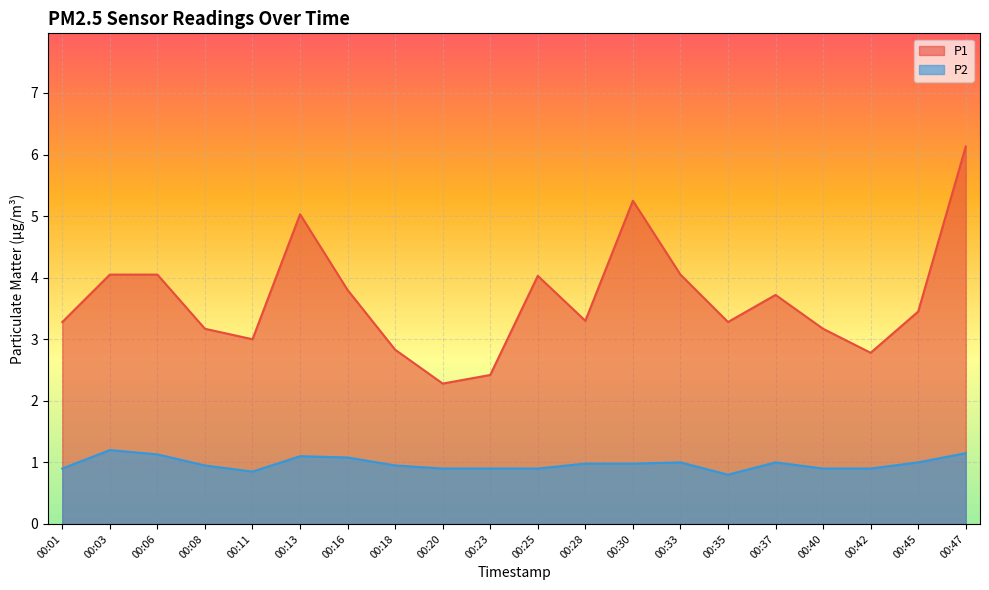

What is the value of the P2 point at the 18th from the left?

0.9